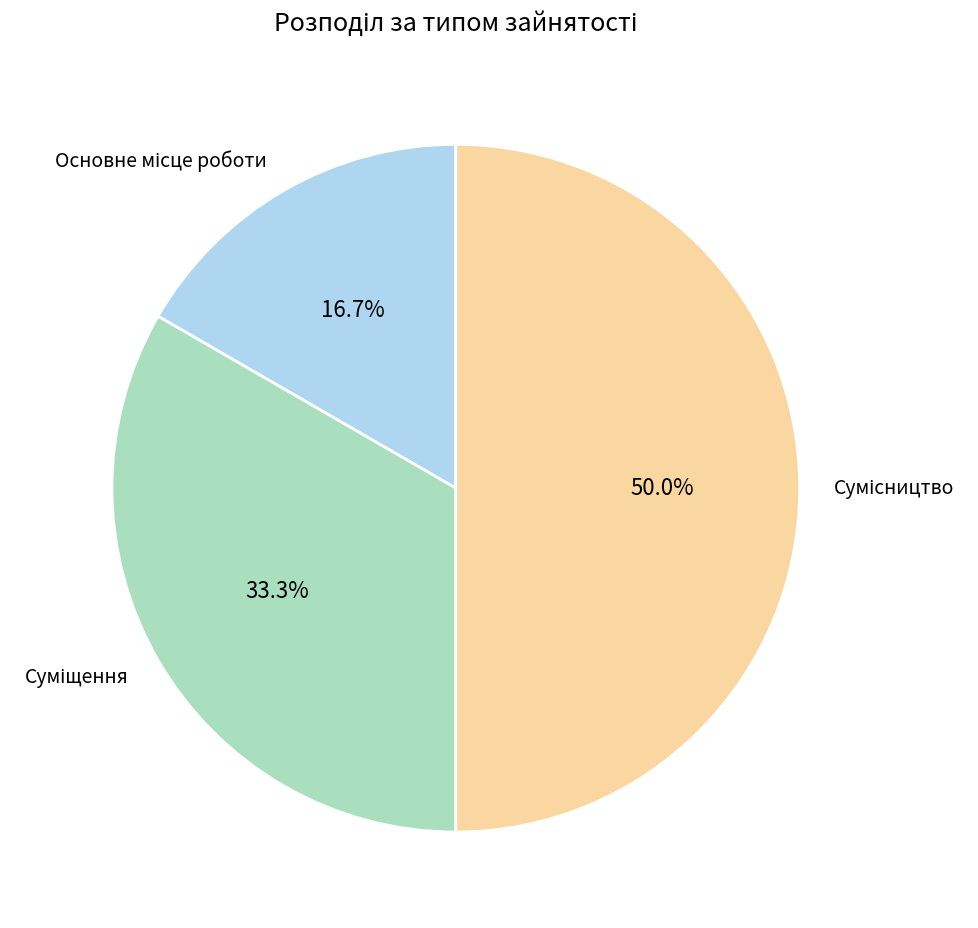

Is it true that Сумісництво is 40% of the pie?

False